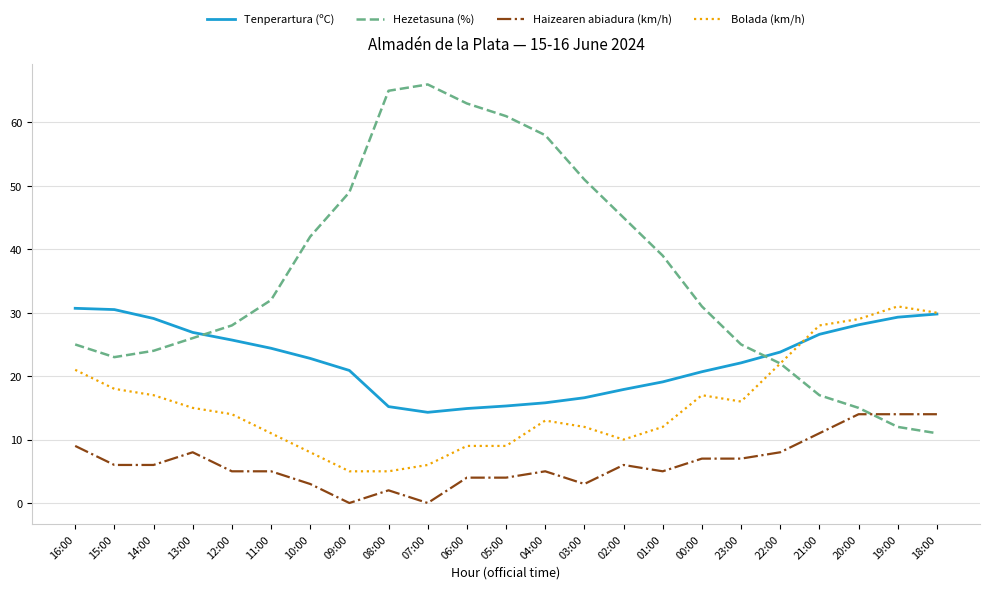

What is the greatest value displayed?

66.0